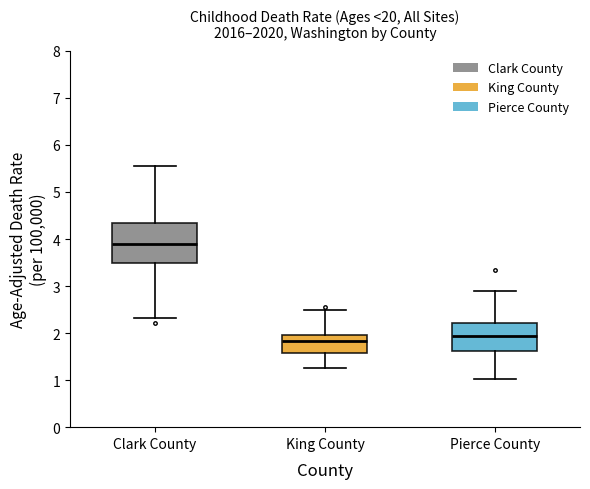

Reading left to right, transcribe this box plot: for each box, give where its median line is, the range the box spans, and where its two whiskers end, as read against the y-axis. The values are not printed on the chart, so give them approximately, as read against the axis.

Clark County: median 3.9, box 3.5 to 4.3, whiskers 2.3 to 5.6
King County: median 1.8, box 1.6 to 2.0, whiskers 1.3 to 2.5
Pierce County: median 1.9, box 1.6 to 2.2, whiskers 1.0 to 2.9